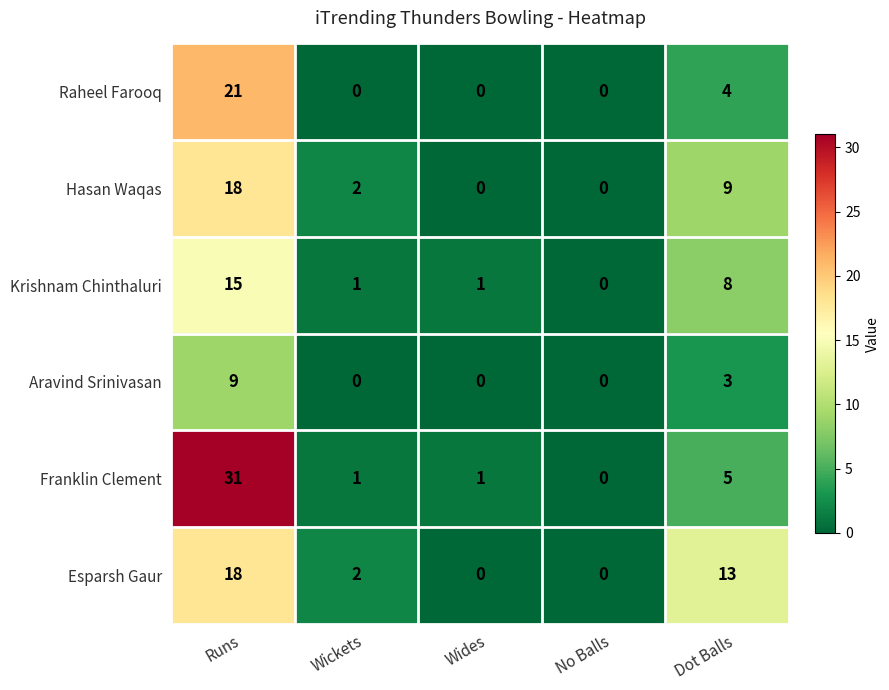

What is the difference between the maximum and minimum values in the Krishnam Chinthaluri series?

15